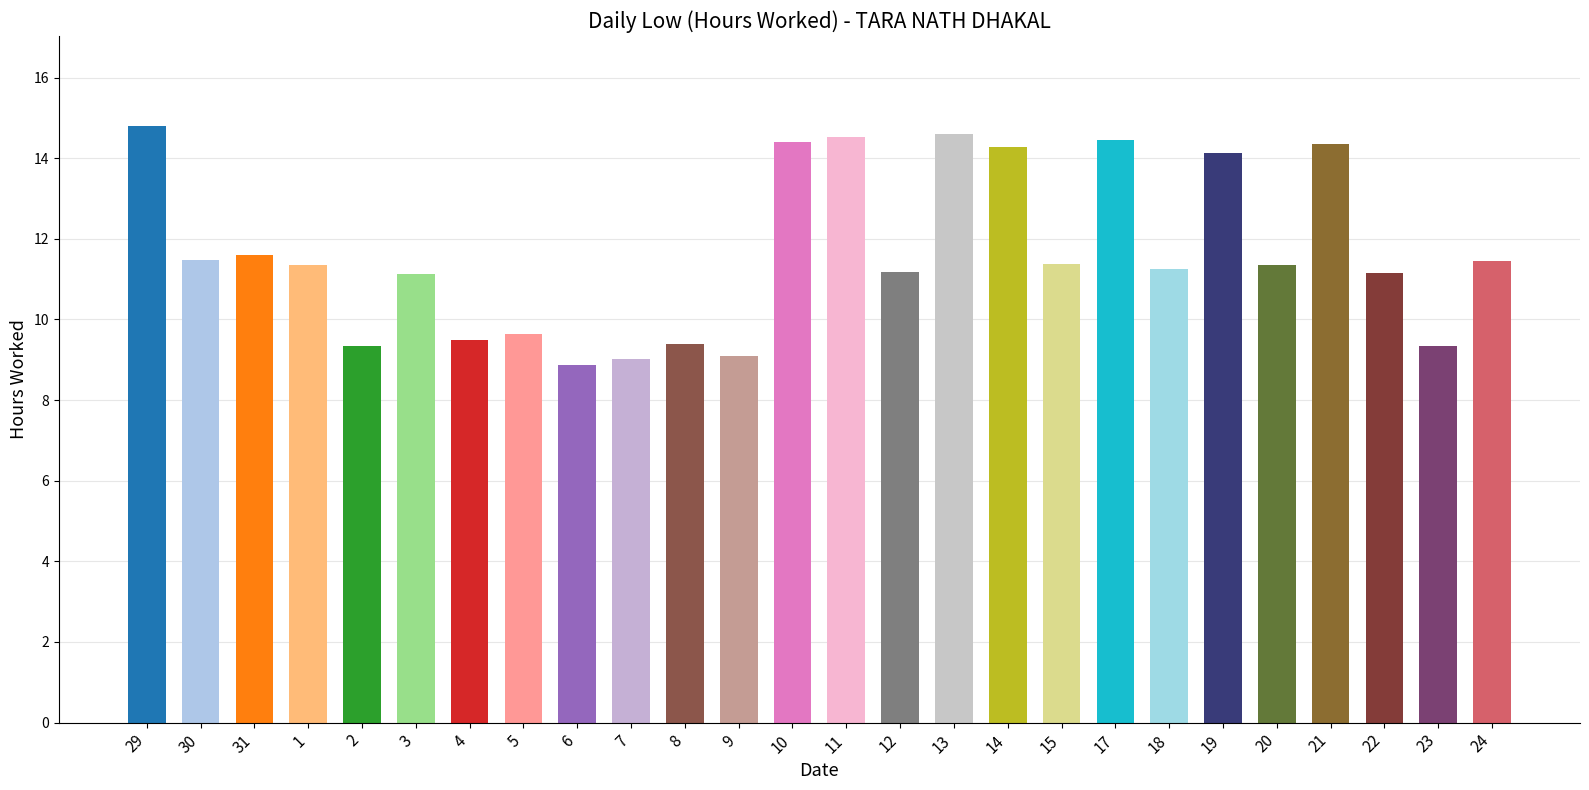

Reading right to left, list all the values displayed in this chart.

24=11.4	23=9.3	22=11.2	21=14.4	20=11.3	19=14.1	18=11.2	17=14.5	15=11.4	14=14.3	13=14.6	12=11.2	11=14.5	10=14.4	9=9.1	8=9.4	7=9.0	6=8.9	5=9.6	4=9.5	3=11.1	2=9.3	1=11.3	31=11.6	30=11.5	29=14.8